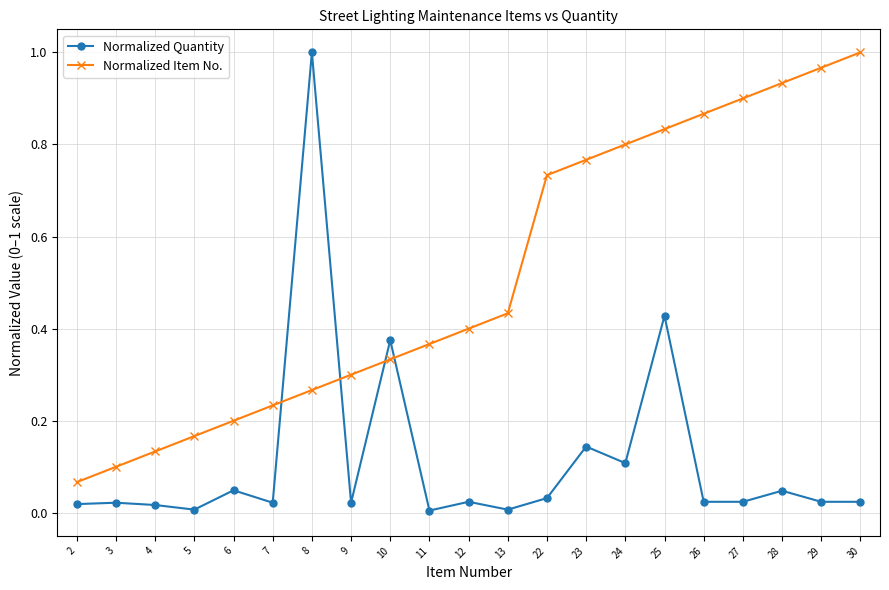

True or false: Normalized Item No. has more than 1 interior local peaks.

False